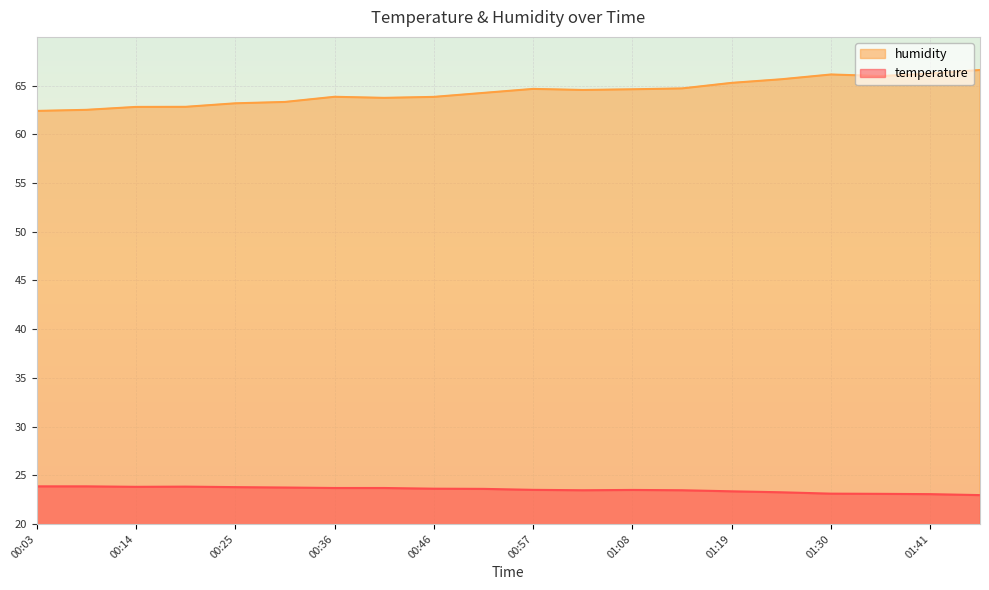

True or false: humidity and temperature cross at least once.

False